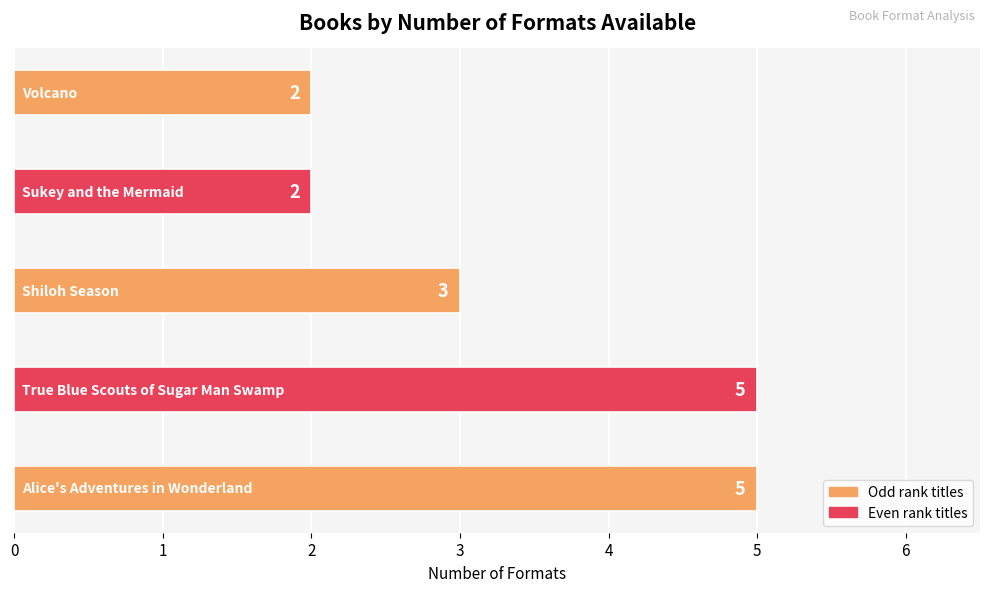

How many categories are shown in the chart?

5